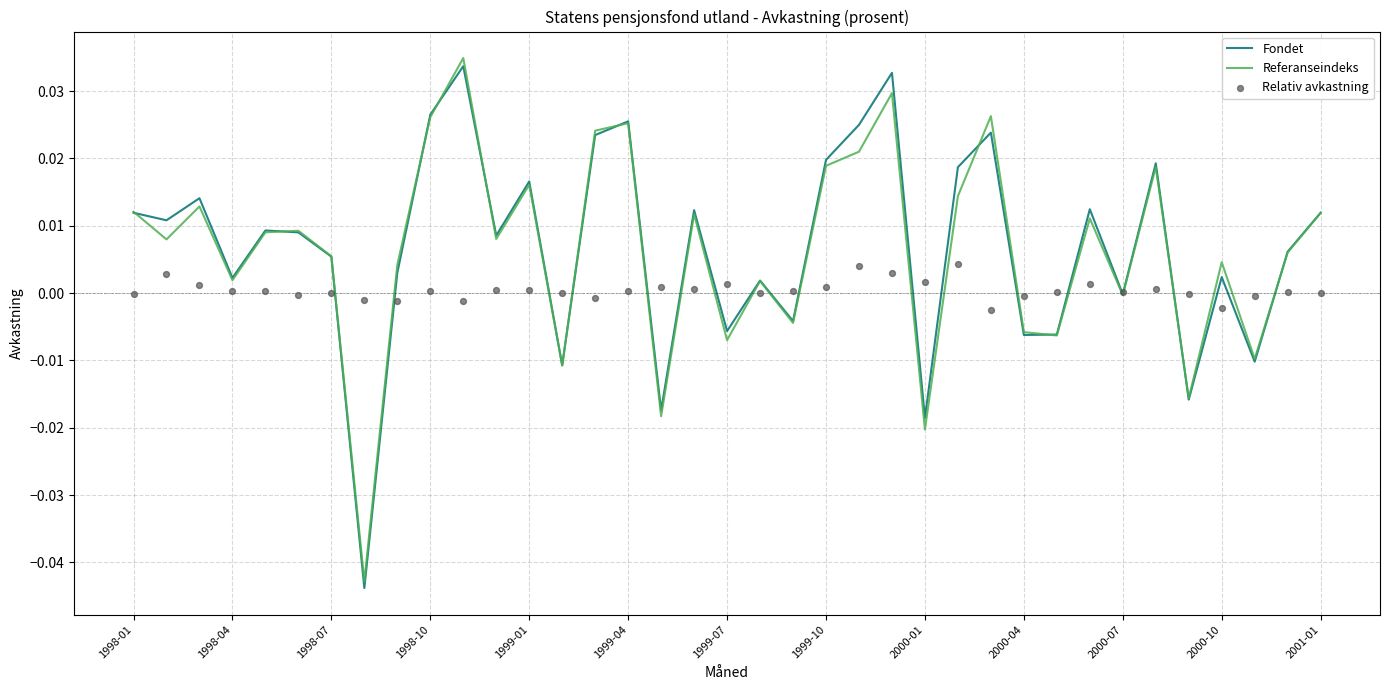

At how many categories does at least one series exceed 0?

33